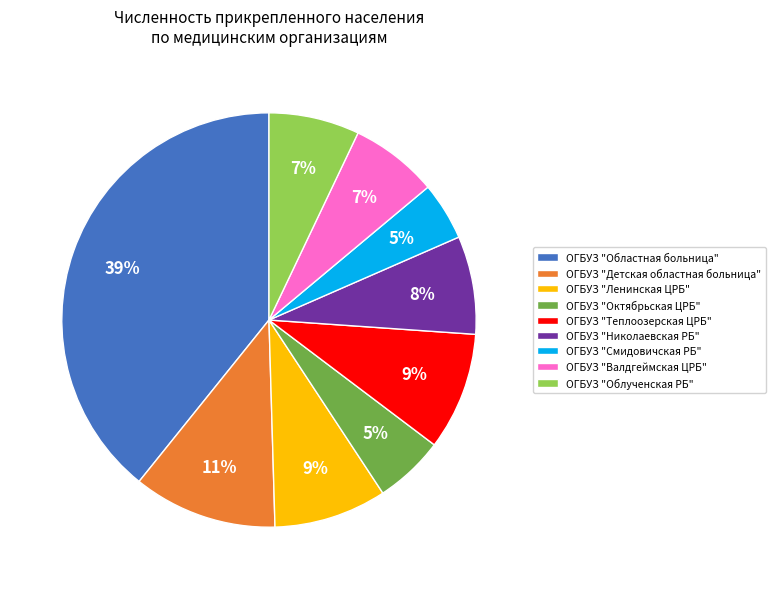

The ОГБУЗ "Октябрьская ЦРБ" slice represents 16% of the pie. True or false?

False